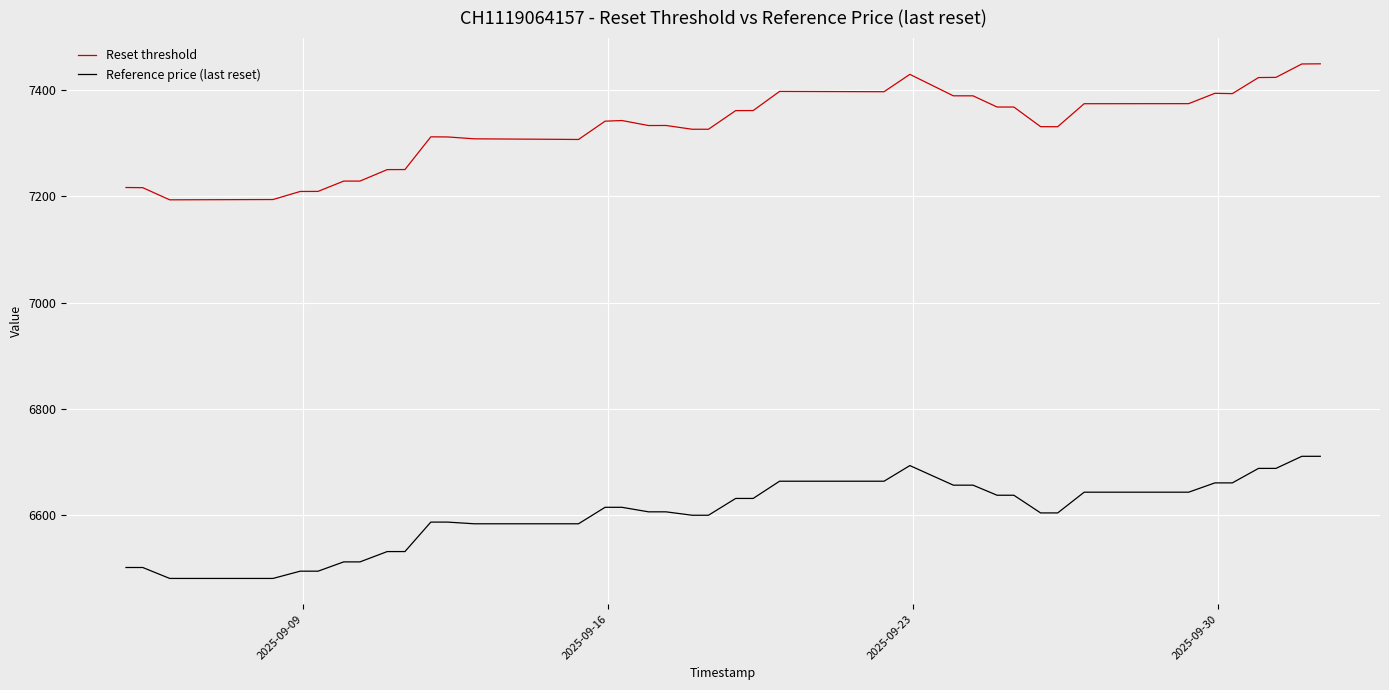

List the series in order of their peak value, highest first.

Reset threshold, Reference price (last reset)